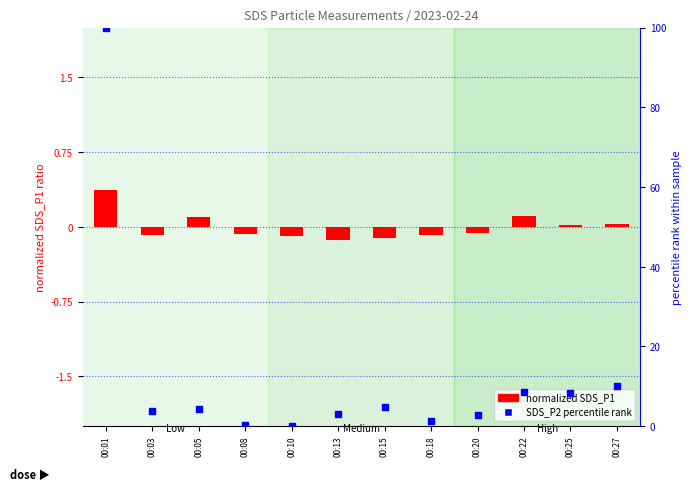

At how many categories does at least one series exceed 61?

1